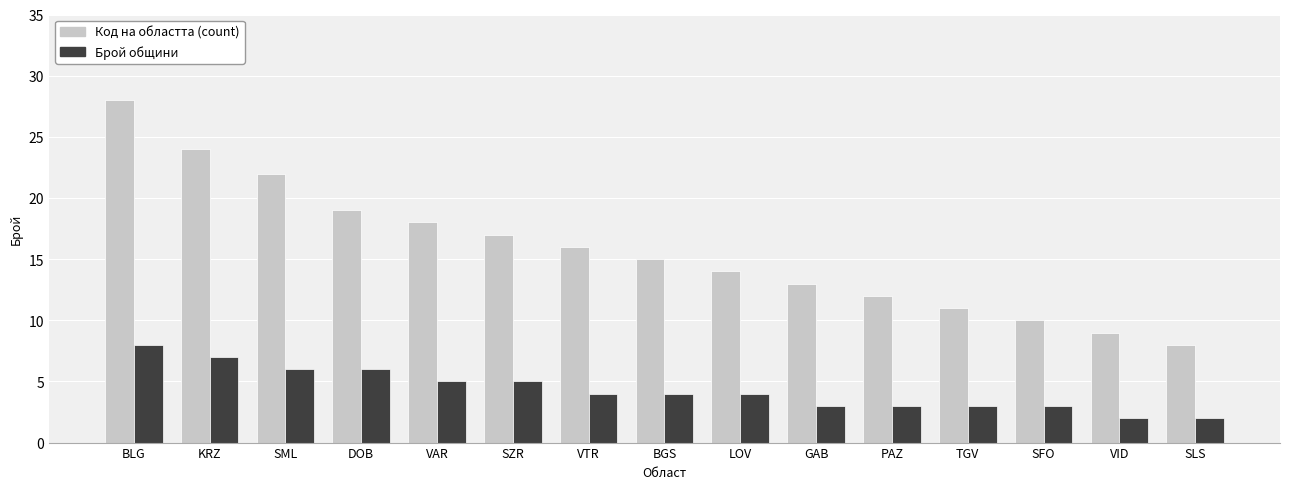

Reading left to right, list all the values displayed in this chart.

Код на областта (count): 28	24	22	19	18	17	16	15	14	13	12	11	10	9	8
Брой общини: 8	7	6	6	5	5	4	4	4	3	3	3	3	2	2